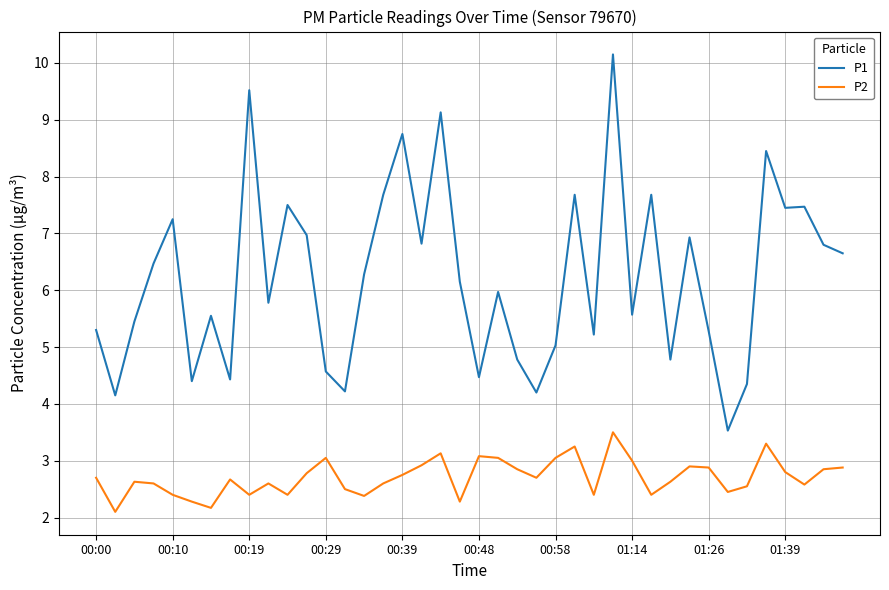

Which series has the largest total across all categories?

P1